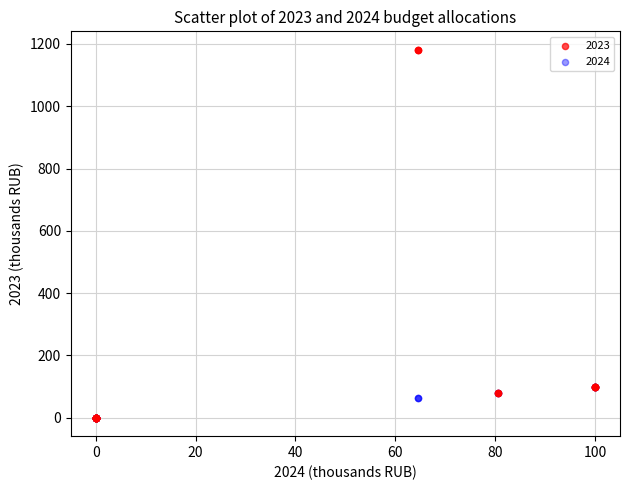

Which series has the largest Y range (max minus min)?

2023